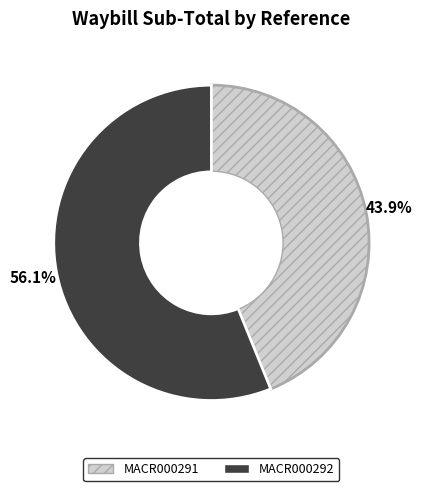

How many segments does this pie chart have?

2